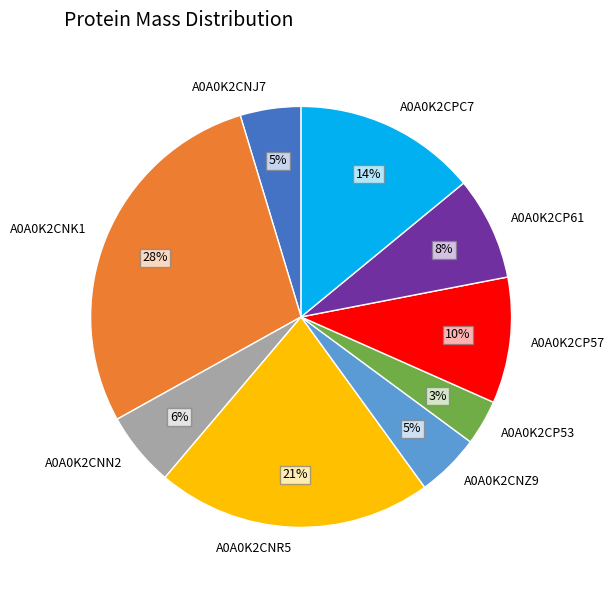

To the nearest percent, what is the difference between the largest and smallest slice percentages?

25%